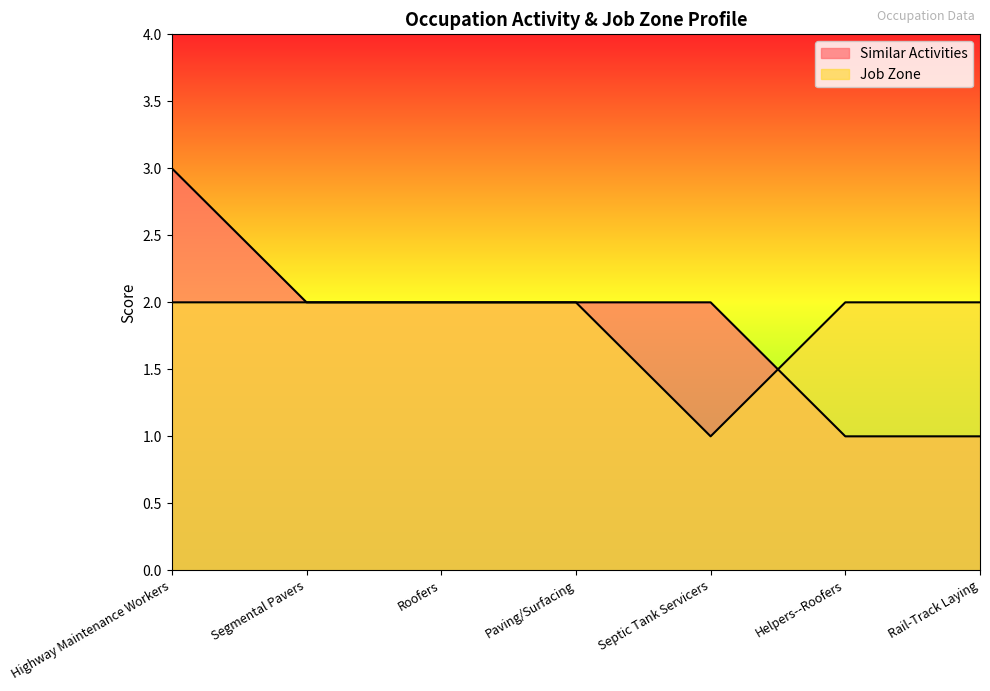

Count the number of categories in the chart.

7